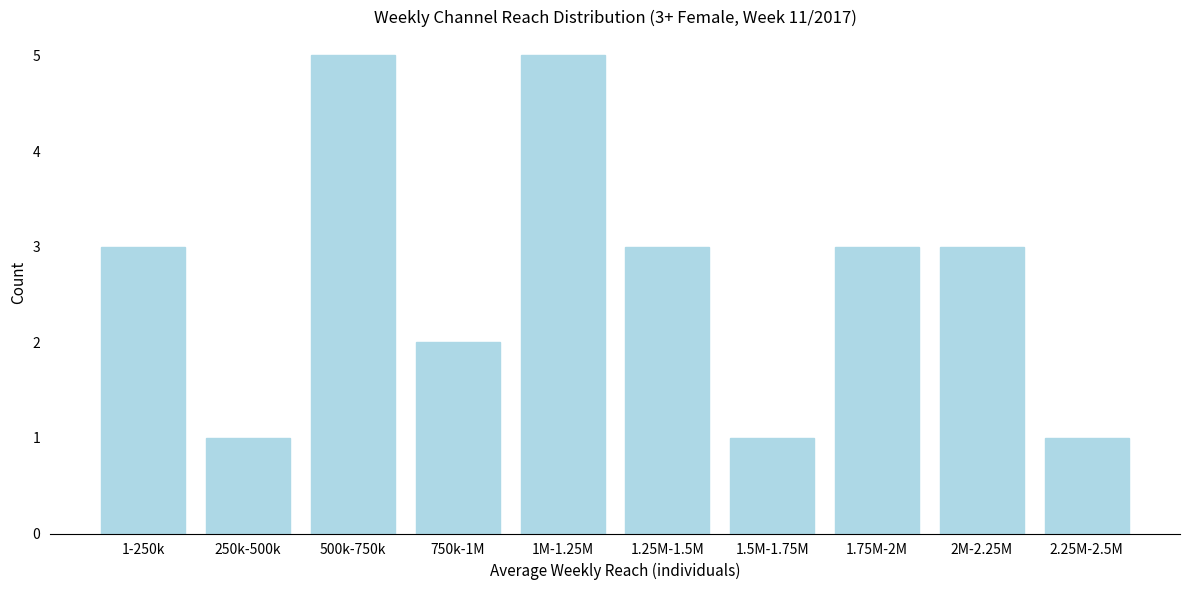

Reading right to left, what are all the values shown in this chart?

2.25M-2.5M=1	2M-2.25M=3	1.75M-2M=3	1.5M-1.75M=1	1.25M-1.5M=3	1M-1.25M=5	750k-1M=2	500k-750k=5	250k-500k=1	1-250k=3